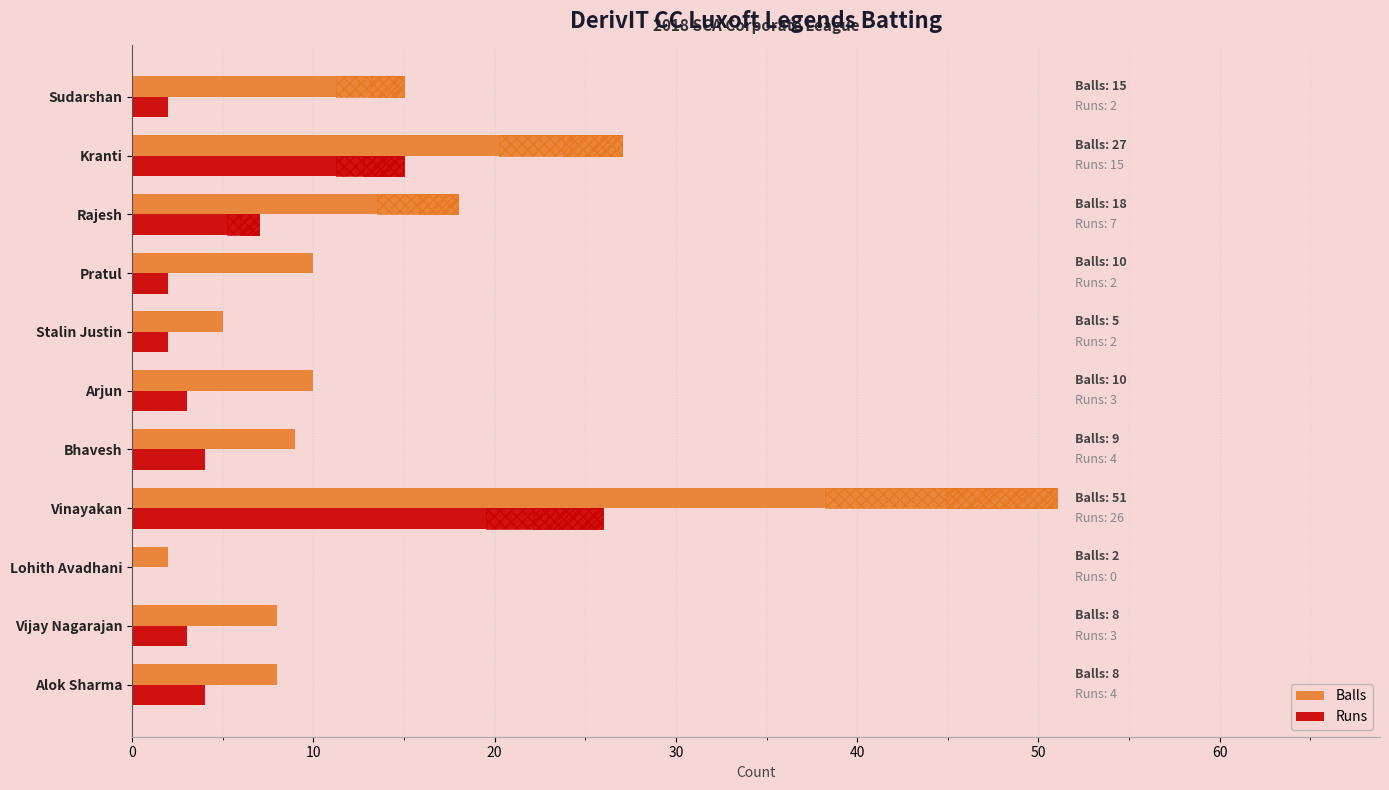

How many bars are there in each group?

2